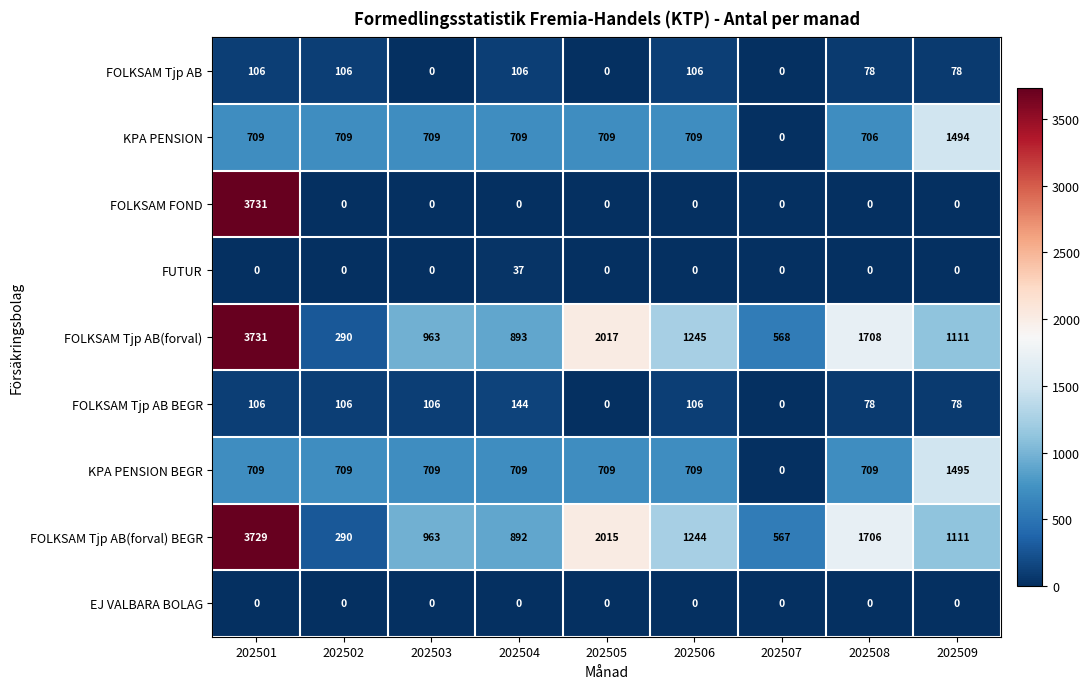

Is the value of KPA PENSION at 202501 greater than the value of FOLKSAM Tjp AB(forval) BEGR at 202501?

No